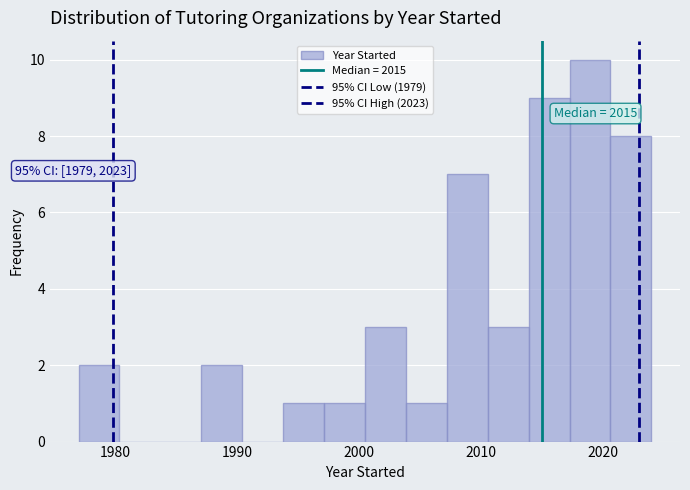

Around what value on the x-axis is the tallest bar? Give the approximate position of its centre, as read against the axis.

2019